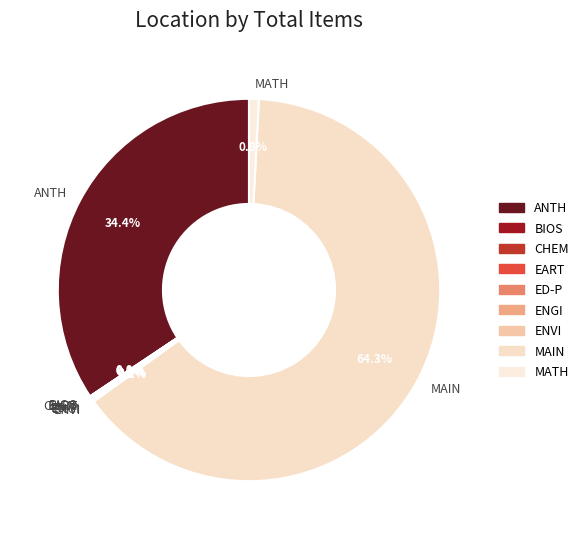

Is MAIN the majority of the pie?

Yes